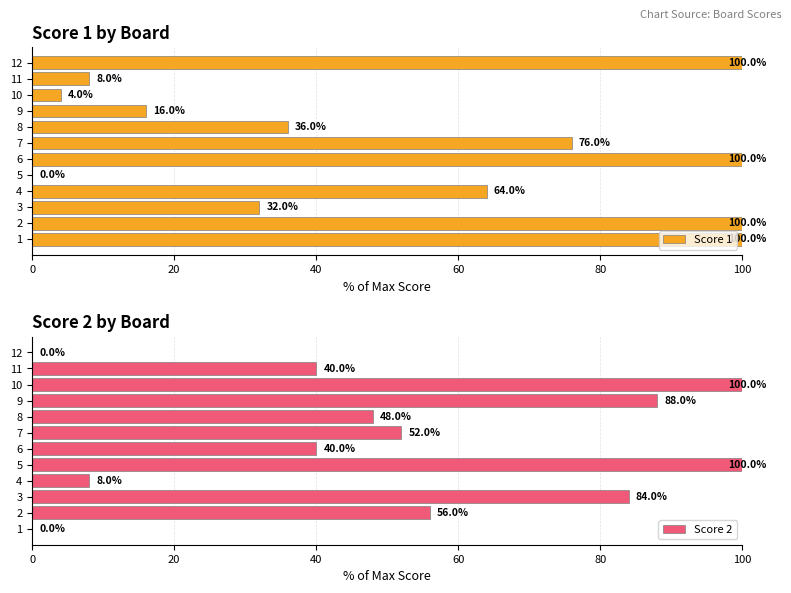

What is the average value of the Score 1 series?

53